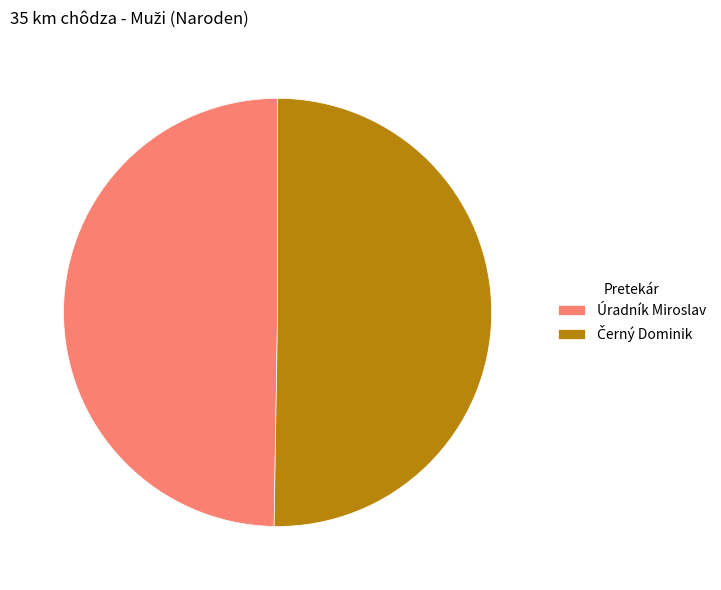

What is the smallest slice in the pie chart?

Úradník Miroslav